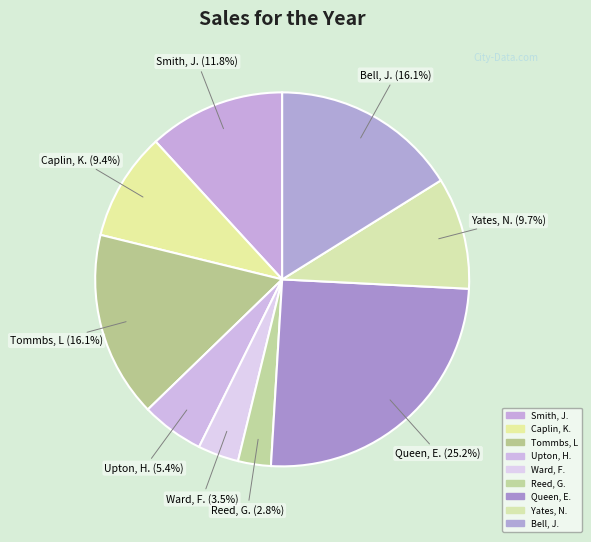

Does Caplin, K. represent more than half of the total?

No